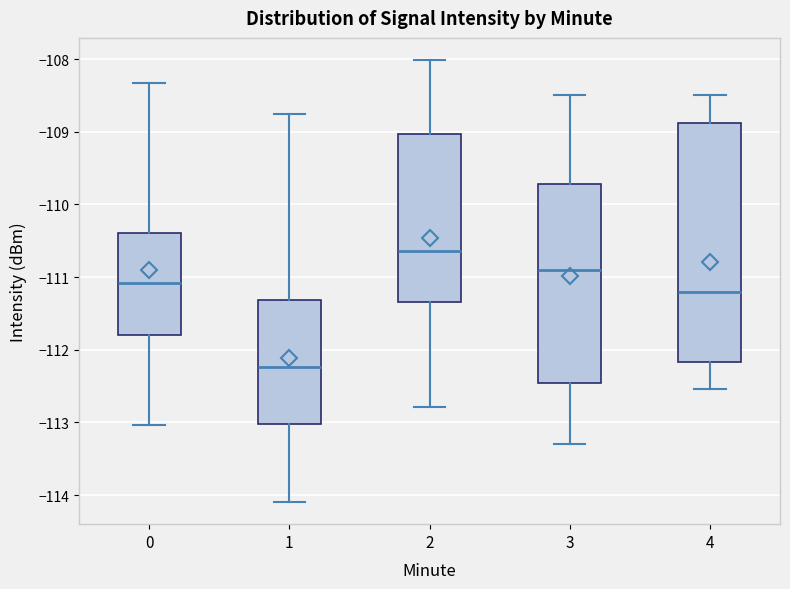

Which box is the tallest, from its lower edge to its upper edge?

4